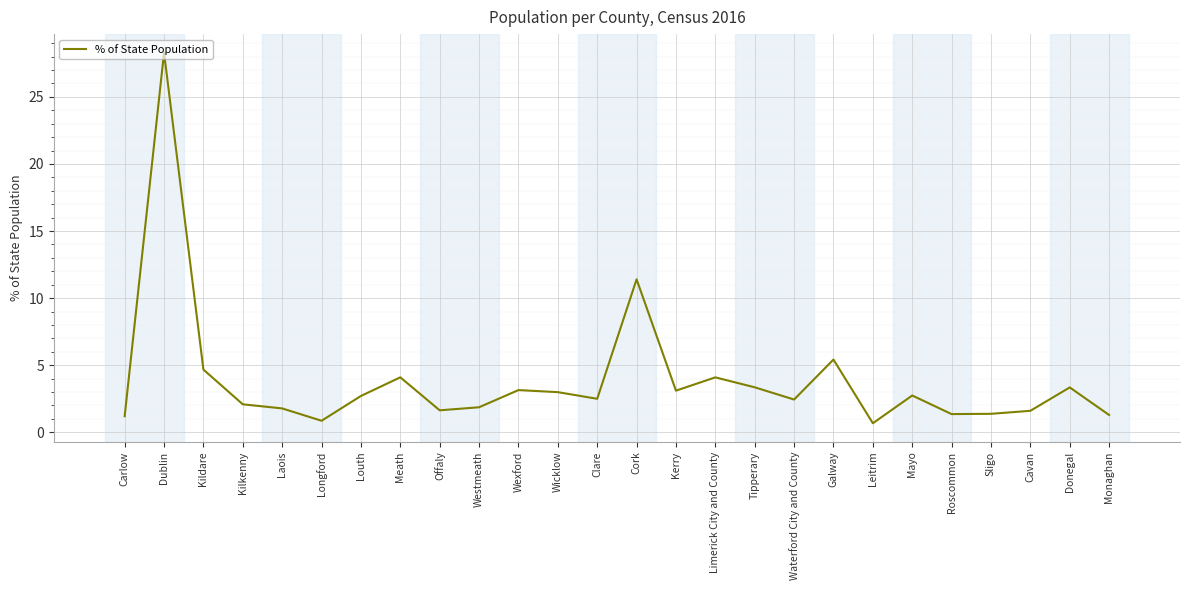

What is the greatest value displayed?

28.3